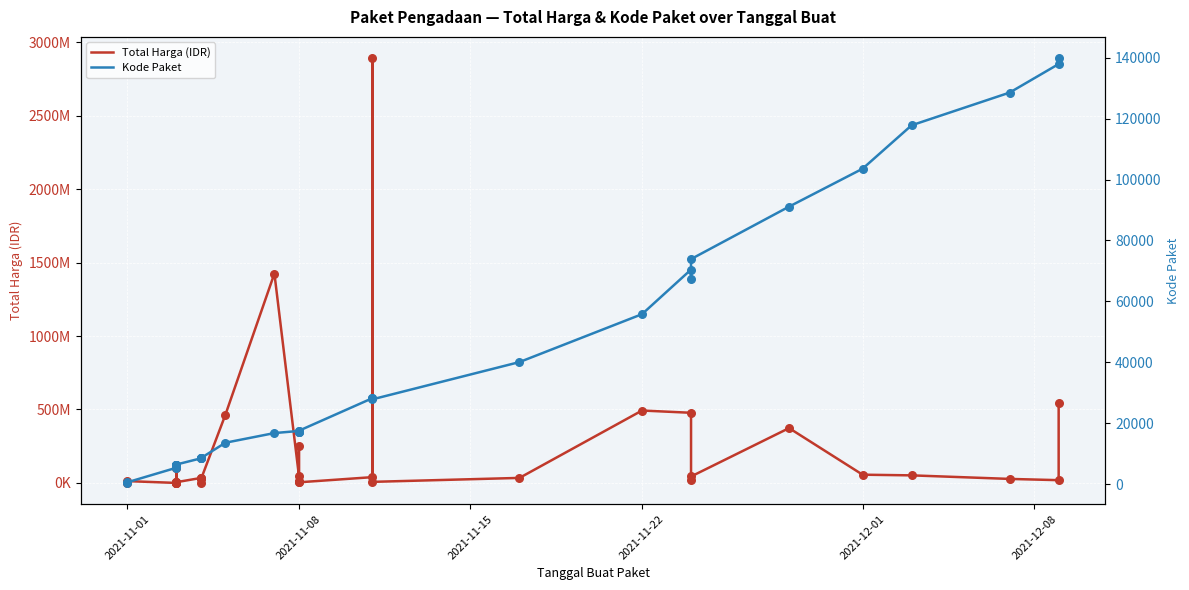

Which series has the largest total across all categories?

Total Harga (IDR)